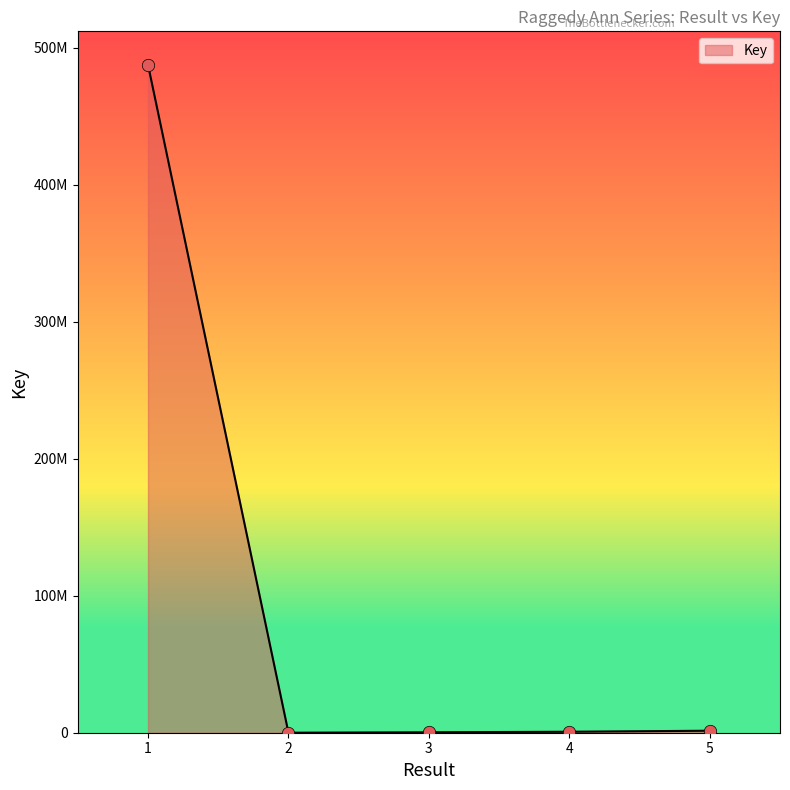

What is the change in value from 2 to 5?

+1458119